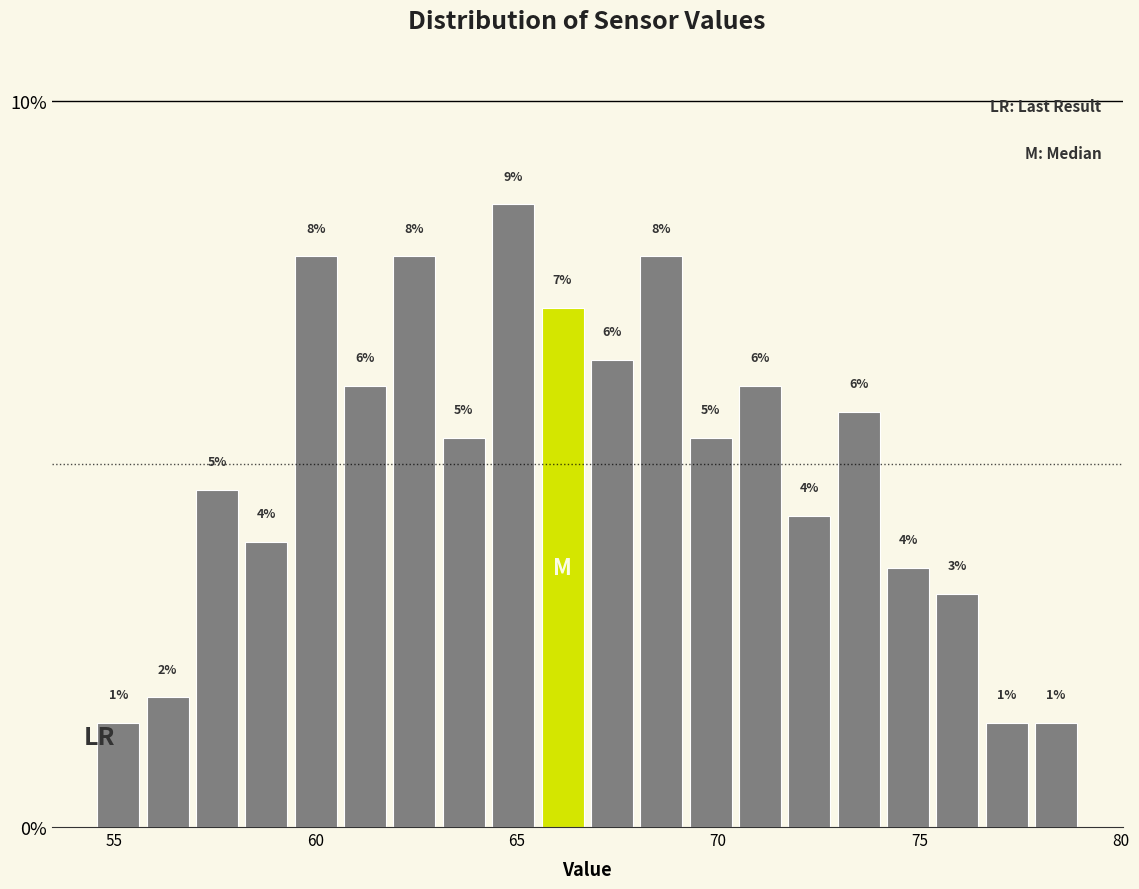

Read against the x-axis, roughly where is the centre of the tallest bar?

65.0